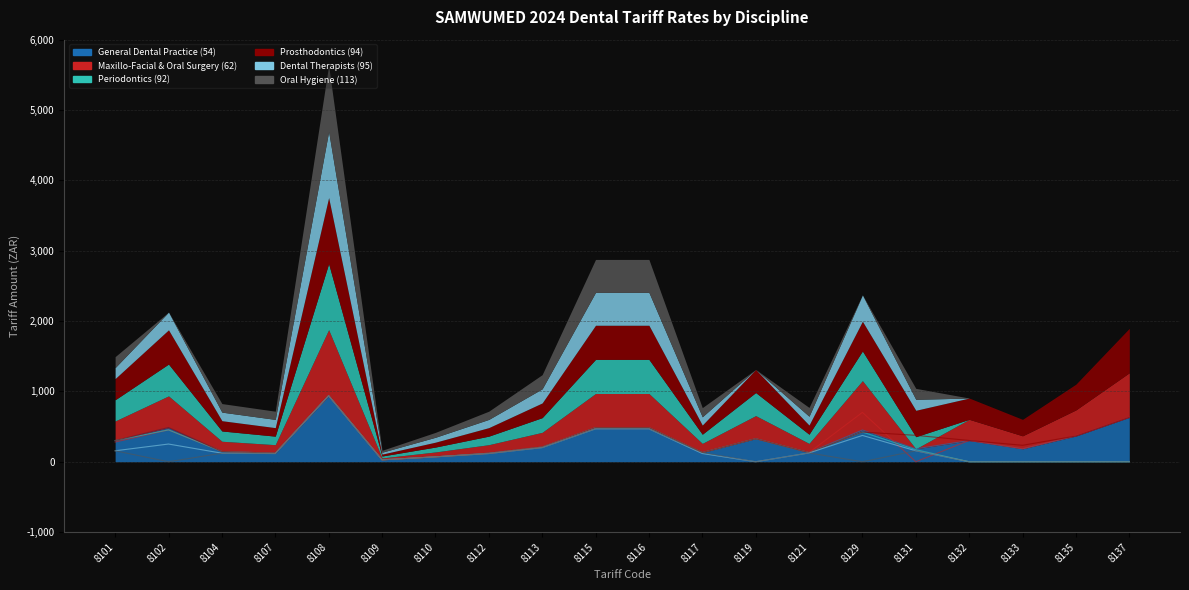

Between 8129 and 8133, which is larger?

8129